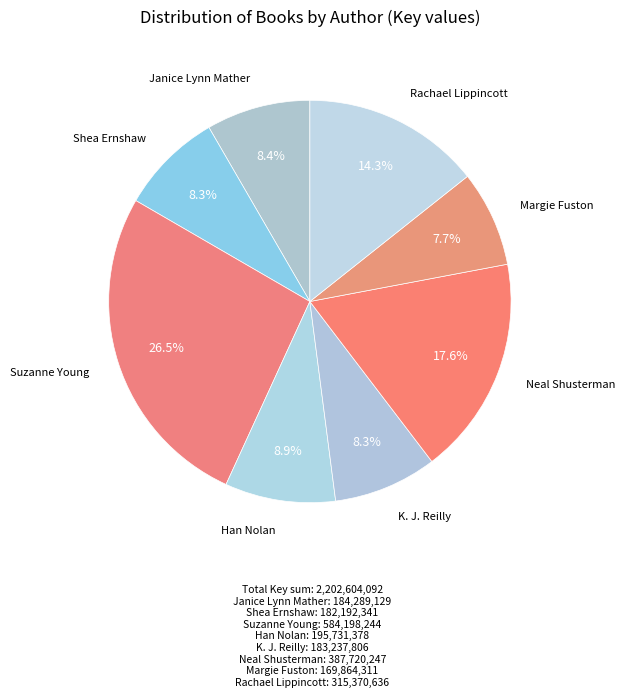

How many segments does this pie chart have?

8